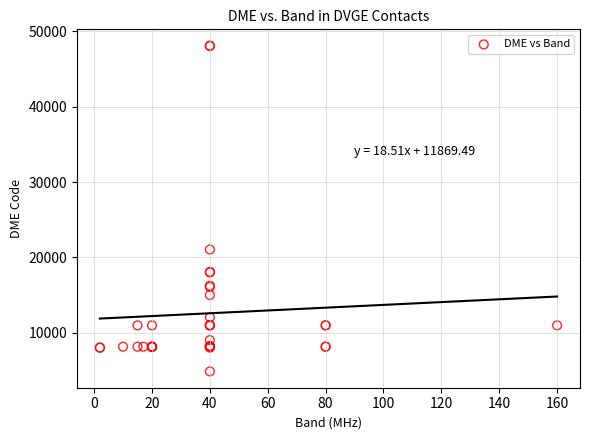

What Y value in the scatter plot is closest to 26488?

21058